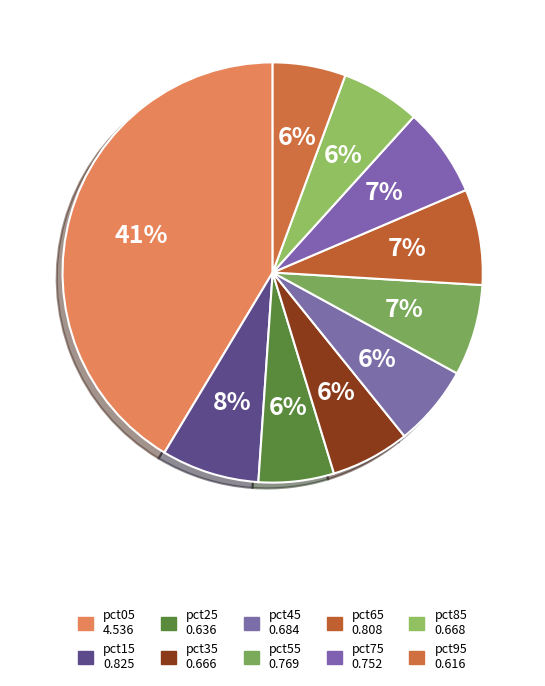

Does pct05 represent more than half of the total?

No